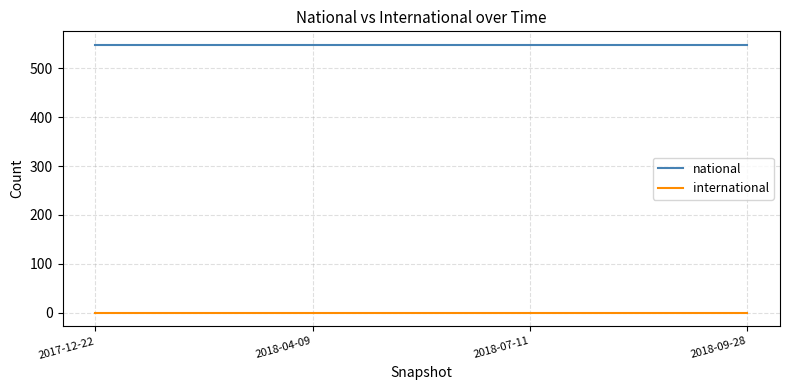

What is the sum of all national values?

2192